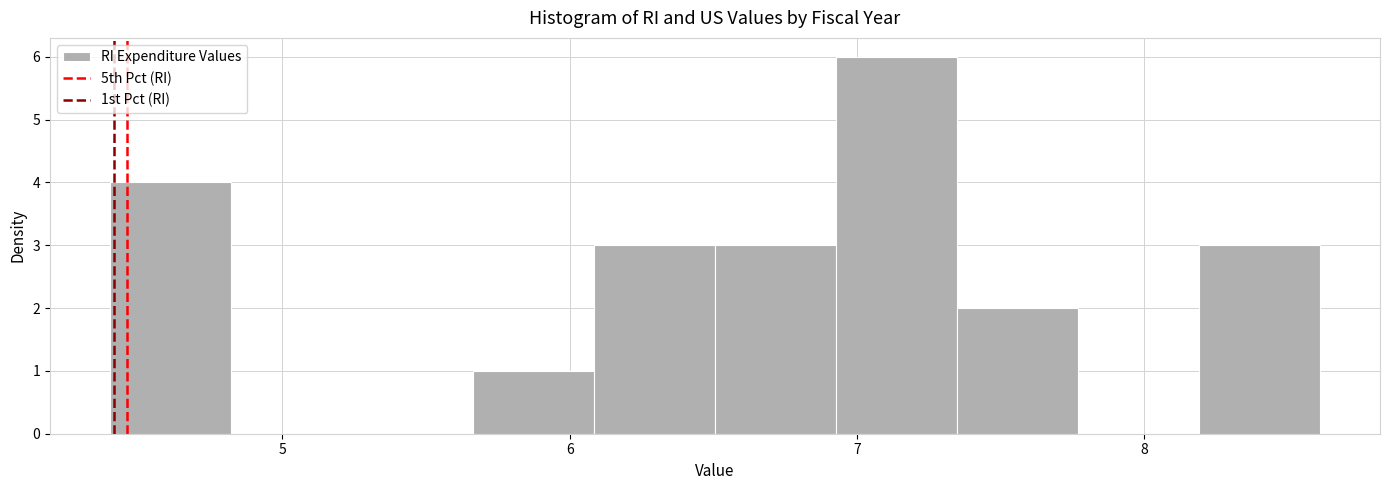

Reading left to right, list every bar in this chart as the range it spans on the x-axis followed by its height. Neither the bar edges nor the heights are printed on the chart, so give them approximately, as read against the axes.

4.4 to 4.8: 4
4.8 to 5.2: 0
5.2 to 5.7: 0
5.7 to 6.1: 1
6.1 to 6.5: 3
6.5 to 6.9: 3
6.9 to 7.3: 6
7.3 to 7.8: 2
7.8 to 8.2: 0
8.2 to 8.6: 3